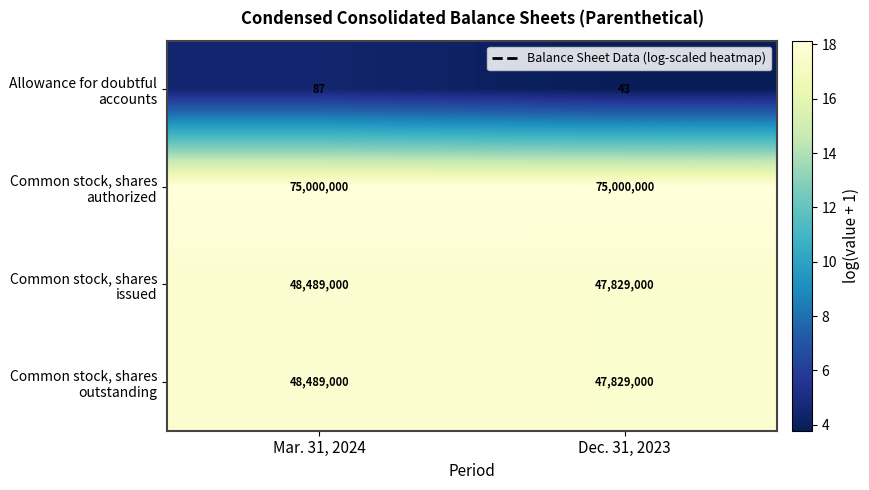

What is the spread (max minus min) of values at Mar. 31, 2024?

74999913